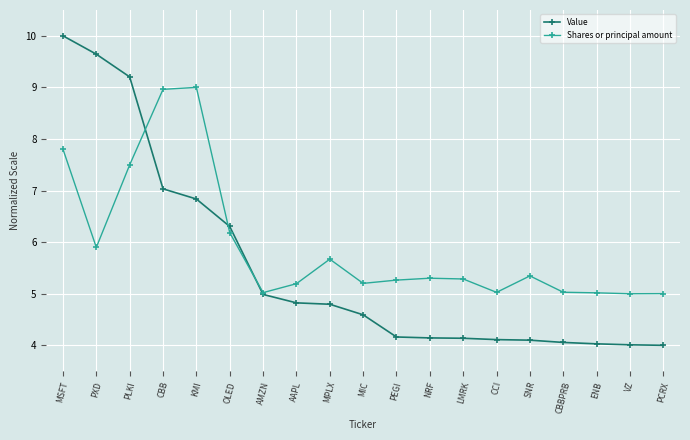

What are all the series names shown in the legend?

Value, Shares or principal amount